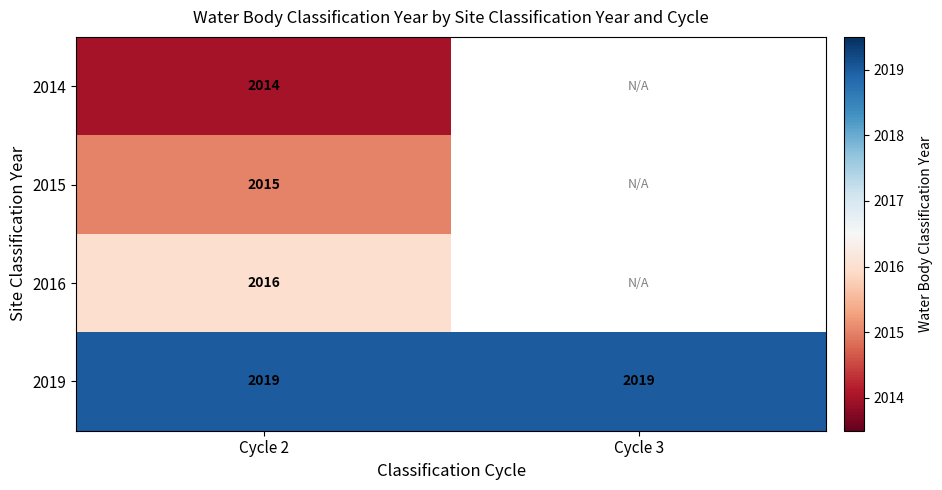

Which category has the highest value across all series?

Cycle 2